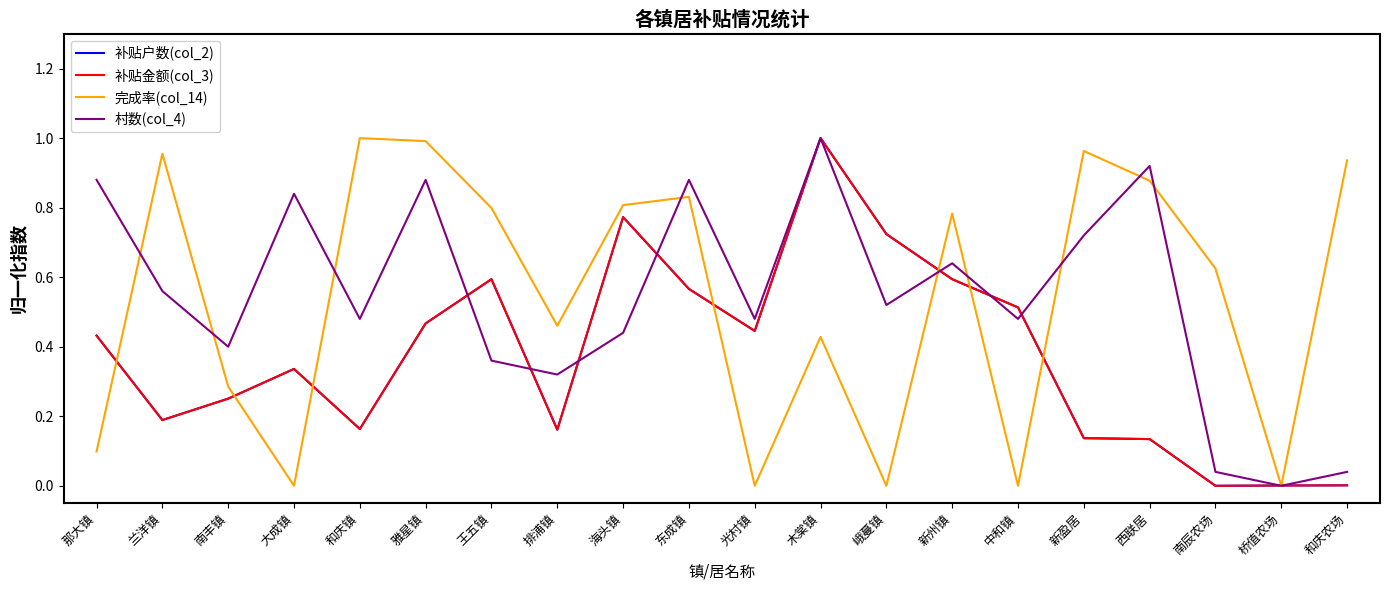

Is this an area chart (filled region under the line)?

No